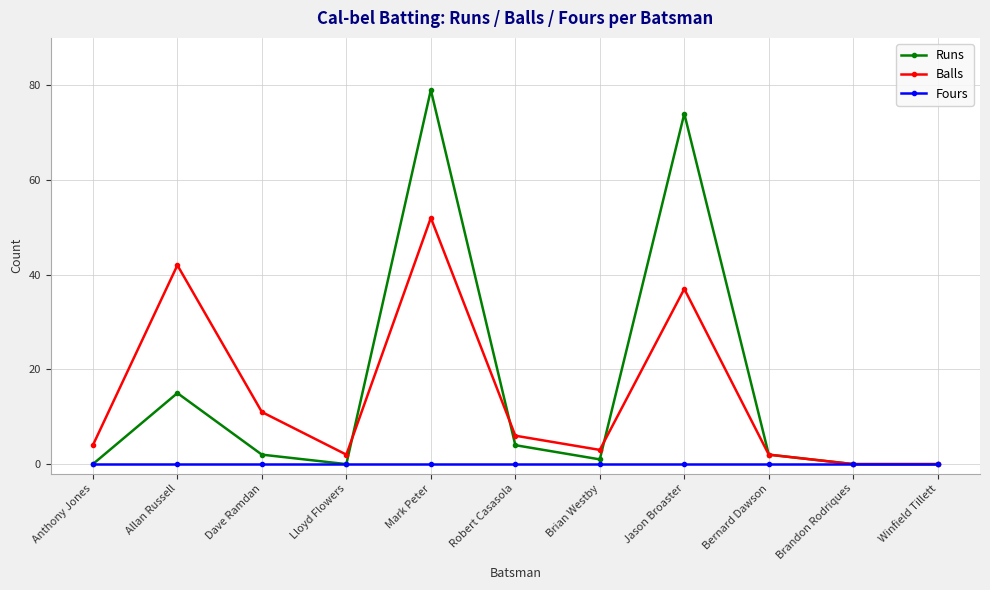

Rank the series by their maximum value, from highest to lowest.

Runs, Balls, Fours